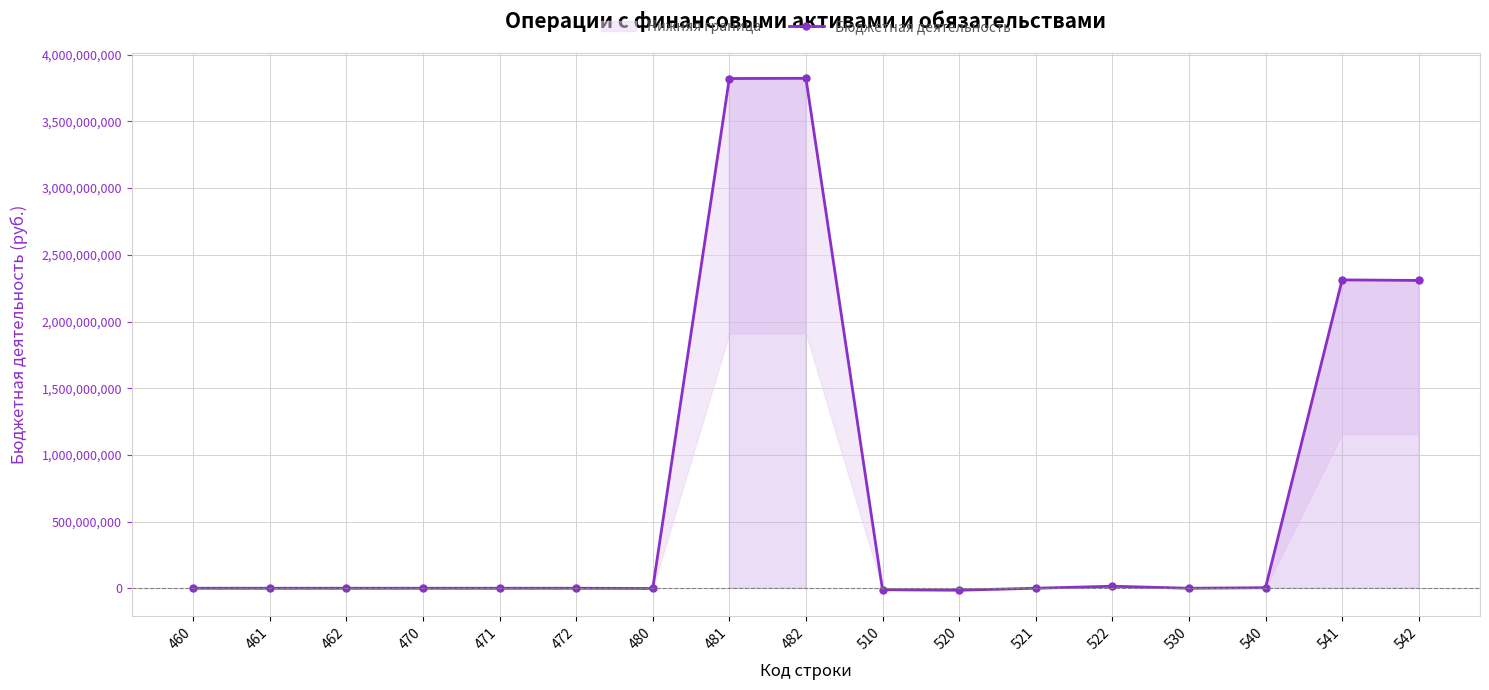

Does the chart have visible grid lines?

Yes